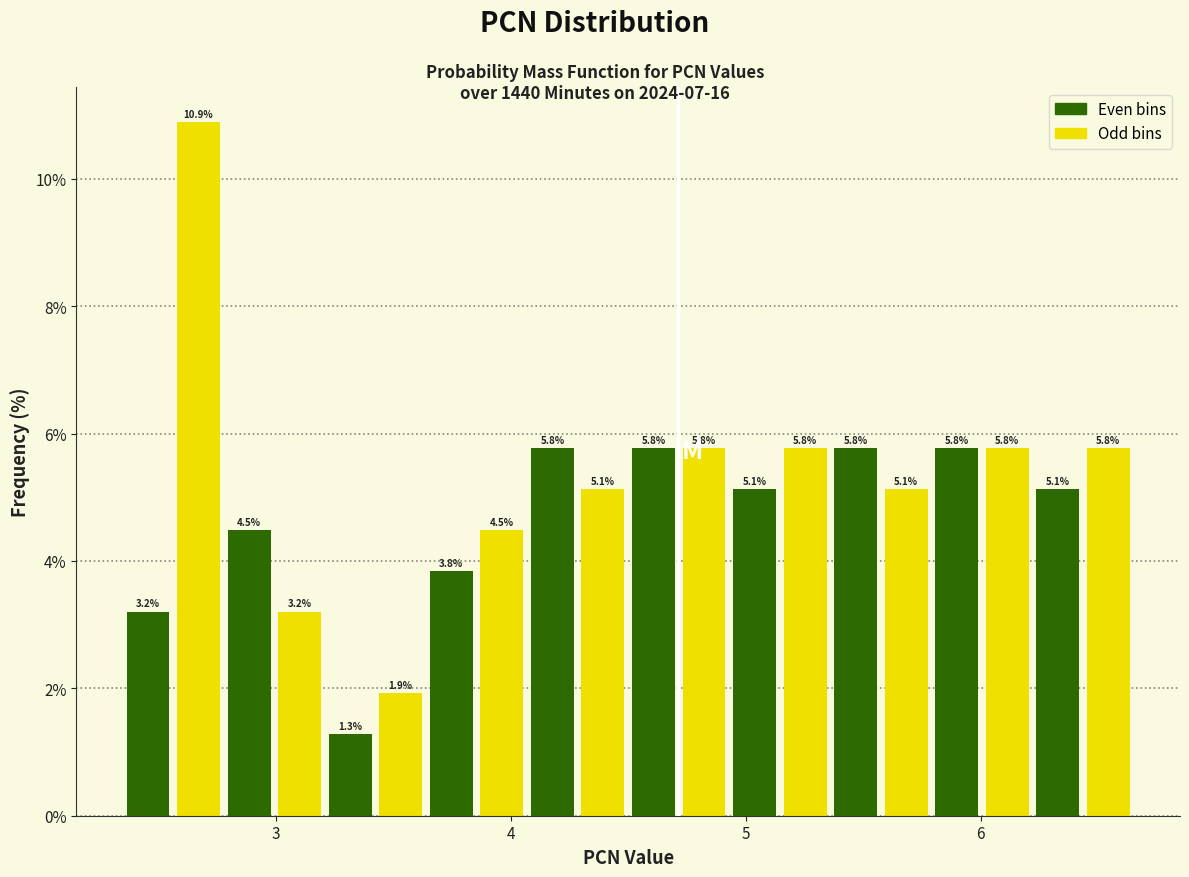

Around what value on the x-axis is the tallest bar? Give the approximate position of its centre, as read against the axis.

2.7